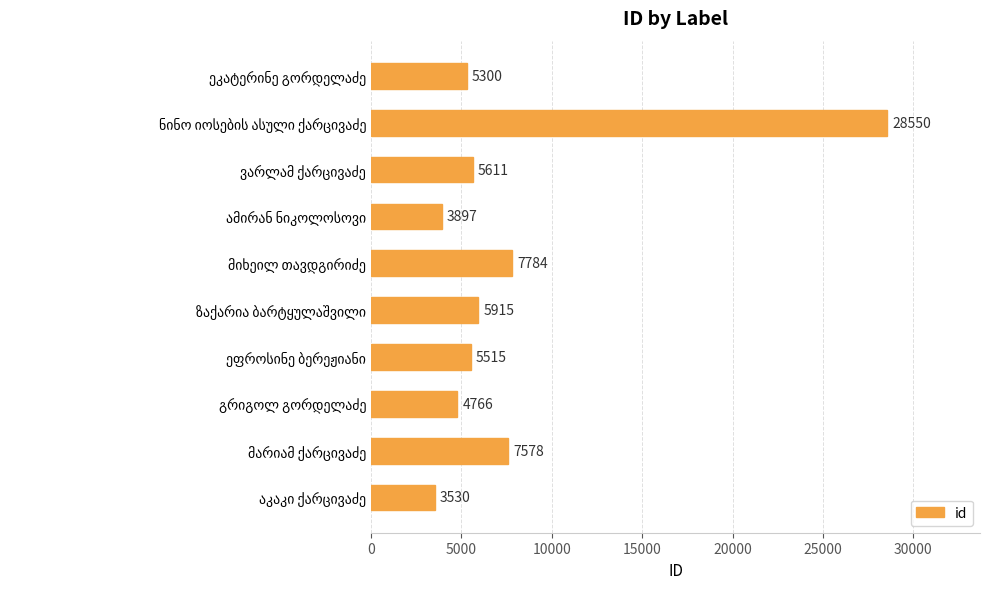

What is the minimum value shown in the chart?

3530